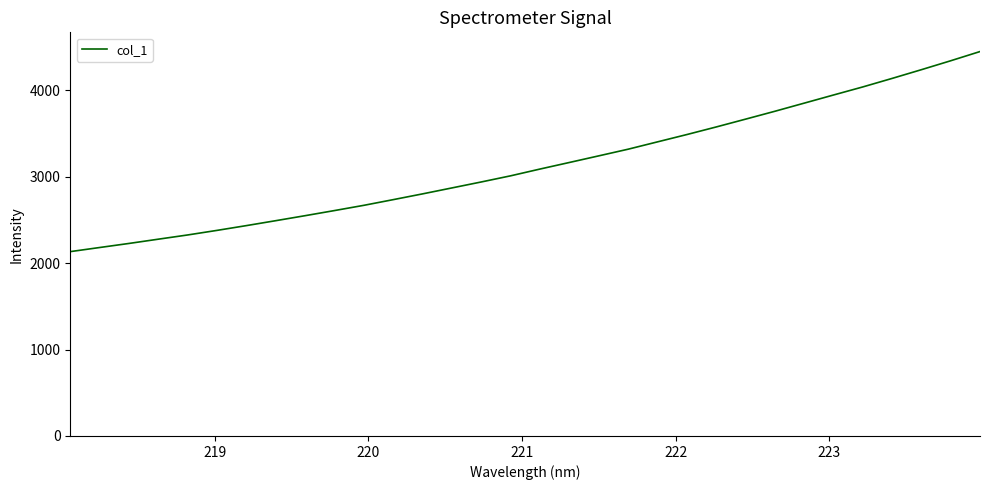

What is the minimum value shown in the chart?

2132.7